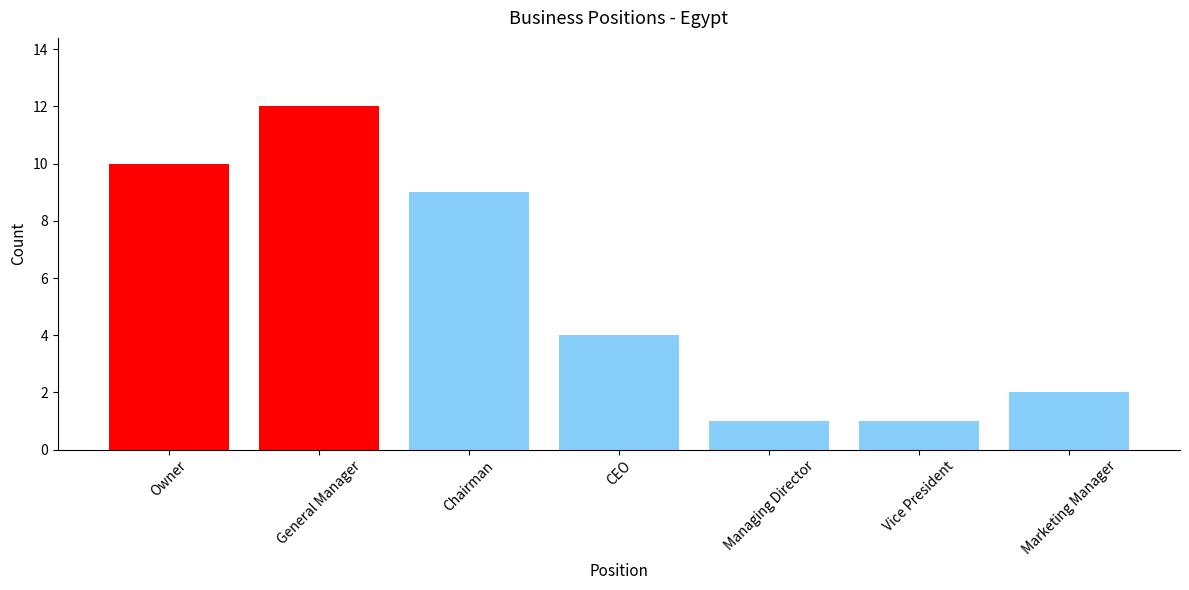

At which label is the value closest to 6?

CEO